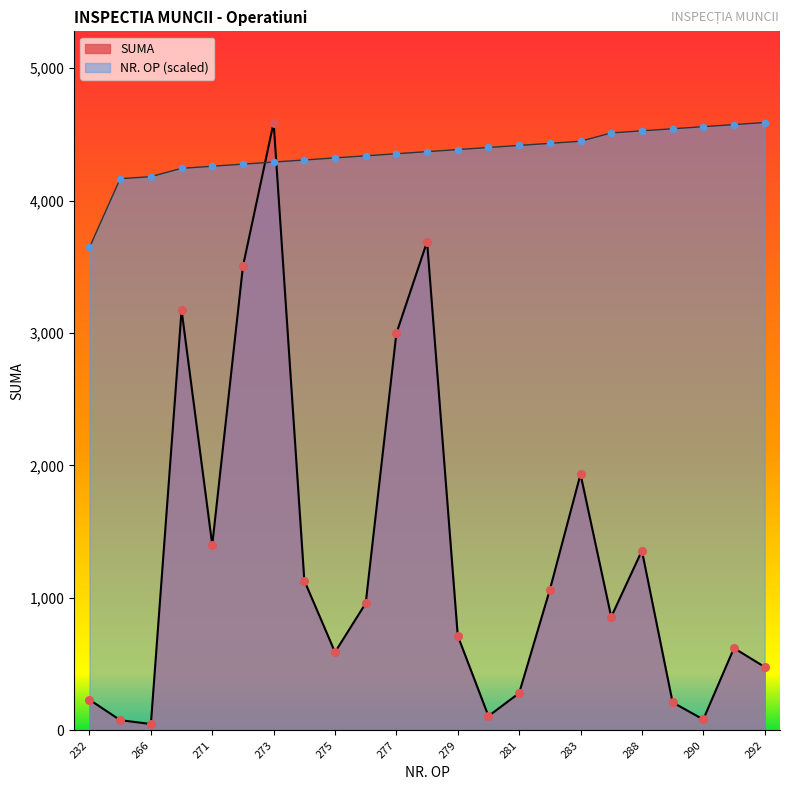

At how many categories does at least one series exceed 4108?

22